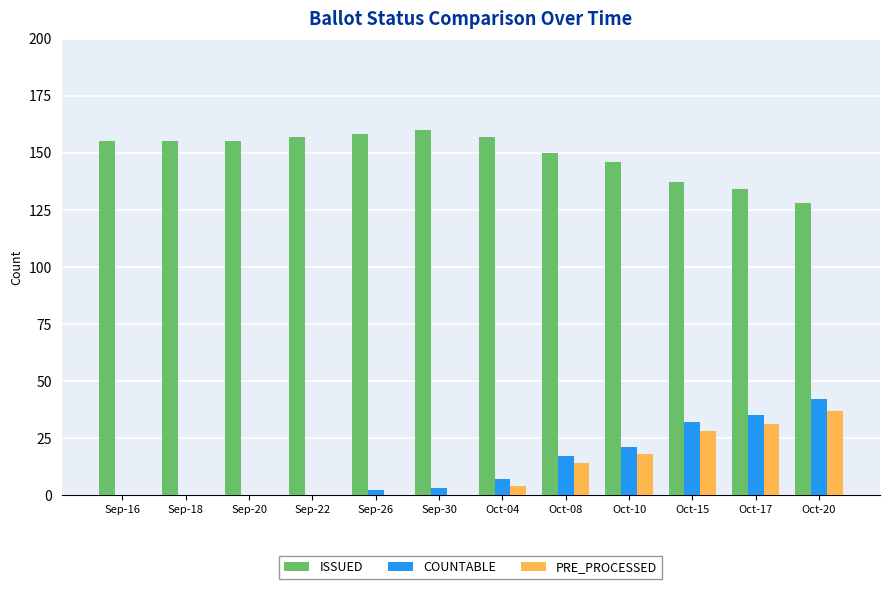

Which series has the largest total across all categories?

ISSUED